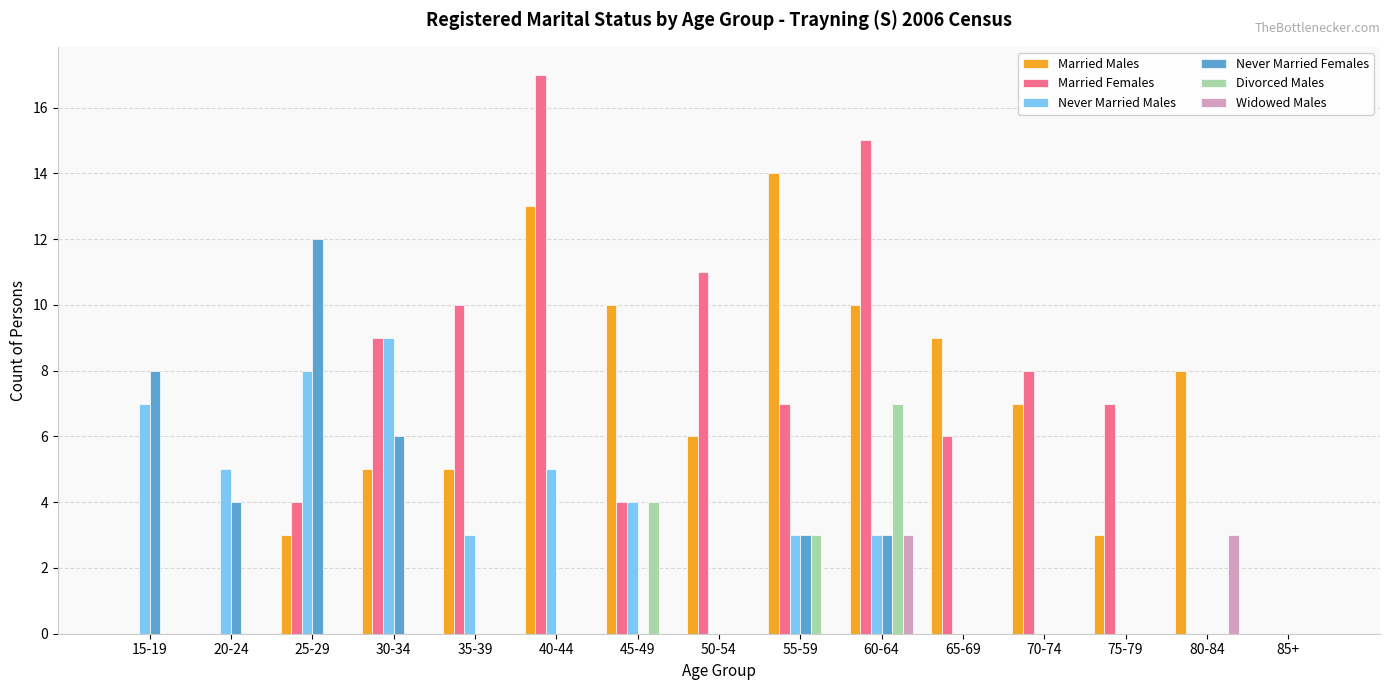

Reading right to left, extract all data points from this chart.

Married Males: 0	8	3	7	9	10	14	6	10	13	5	5	3	0	0
Married Females: 0	0	7	8	6	15	7	11	4	17	10	9	4	0	0
Never Married Males: 0	0	0	0	0	3	3	0	4	5	3	9	8	5	7
Never Married Females: 0	0	0	0	0	3	3	0	0	0	0	6	12	4	8
Divorced Males: 0	0	0	0	0	7	3	0	4	0	0	0	0	0	0
Widowed Males: 0	3	0	0	0	3	0	0	0	0	0	0	0	0	0